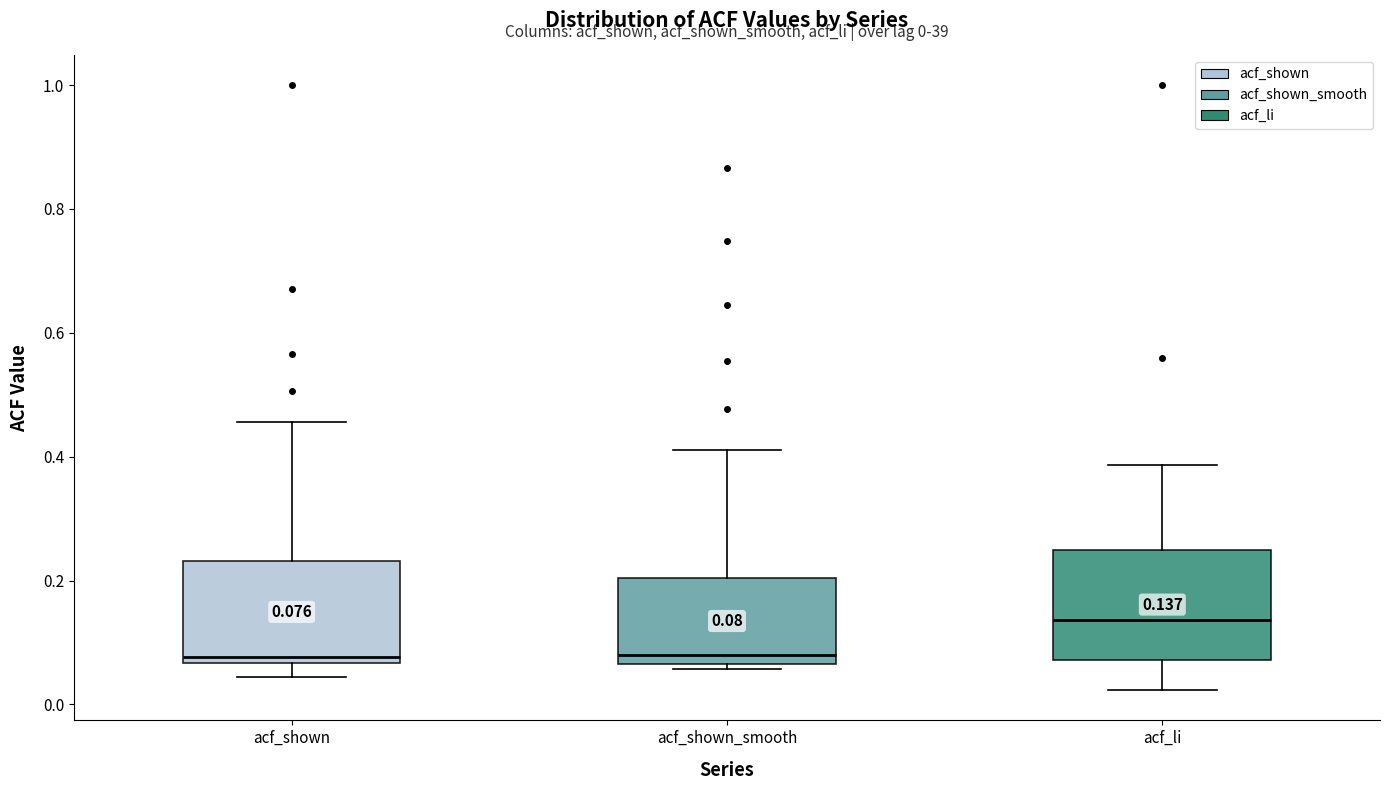

Which box's median line is the highest?

acf_li